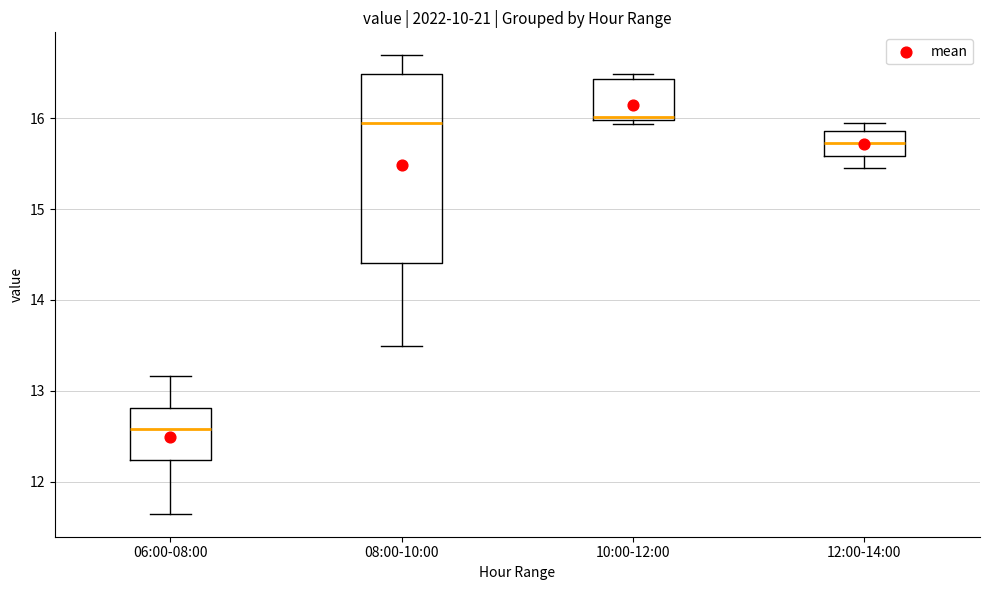

Reading left to right, transcribe this box plot: for each box, give where its median line is, the range the box spans, and where its two whiskers end, as read against the y-axis. The values are not printed on the chart, so give them approximately, as read against the axis.

06:00-08:00: median 12.6, box 12.2 to 12.8, whiskers 11.7 to 13.2
08:00-10:00: median 15.9, box 14.4 to 16.5, whiskers 13.5 to 16.7
10:00-12:00: median 16.0 (just above the box's lower edge), box 16.0 to 16.4, whiskers 15.9 to 16.5
12:00-14:00: median 15.7, box 15.6 to 15.9, whiskers 15.5 to 16.0